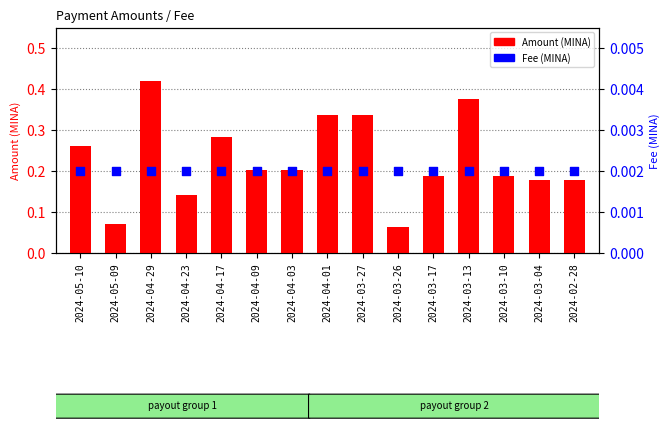

Which series reaches the maximum Y coordinate?

Amount (MINA)